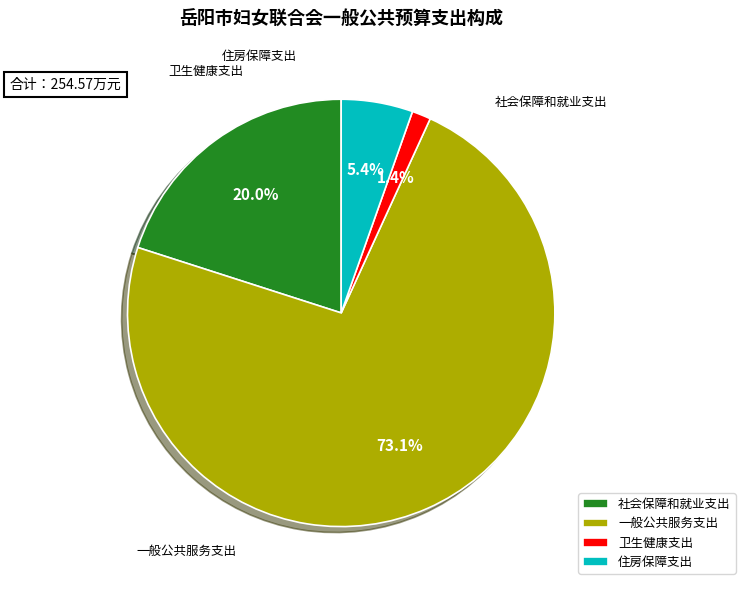

Combined, do 一般公共服务支出 and 住房保障支出 account for over 50%?

Yes